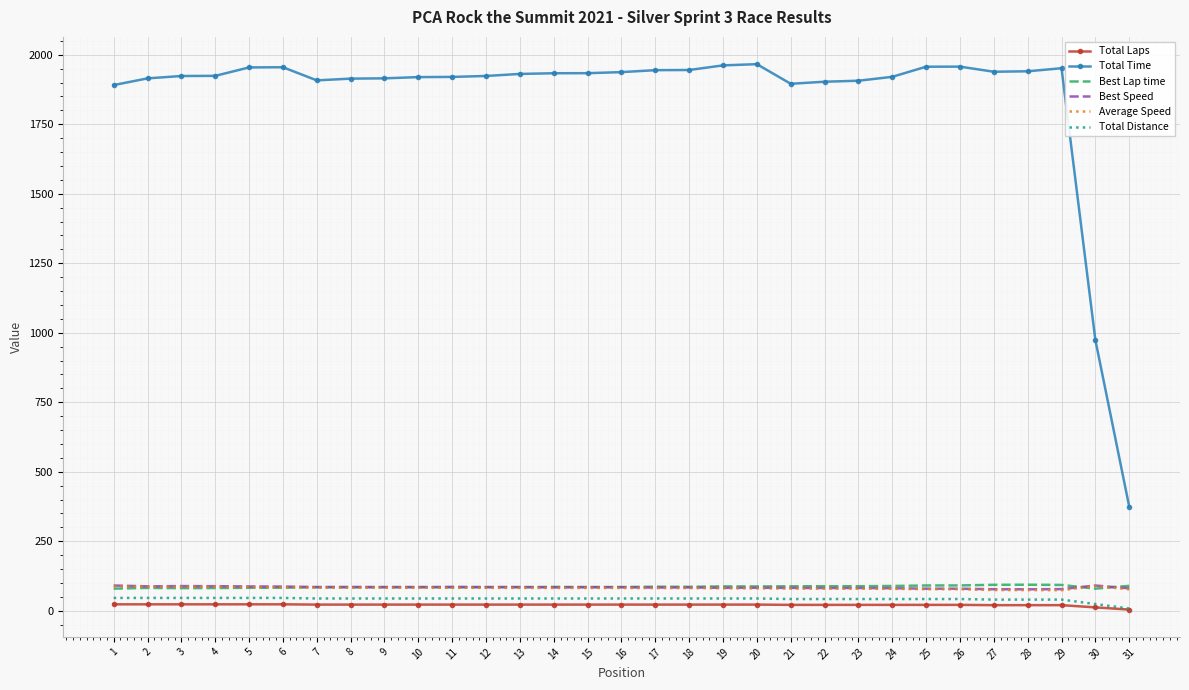

Which series has the largest range (max minus min)?

Total Time